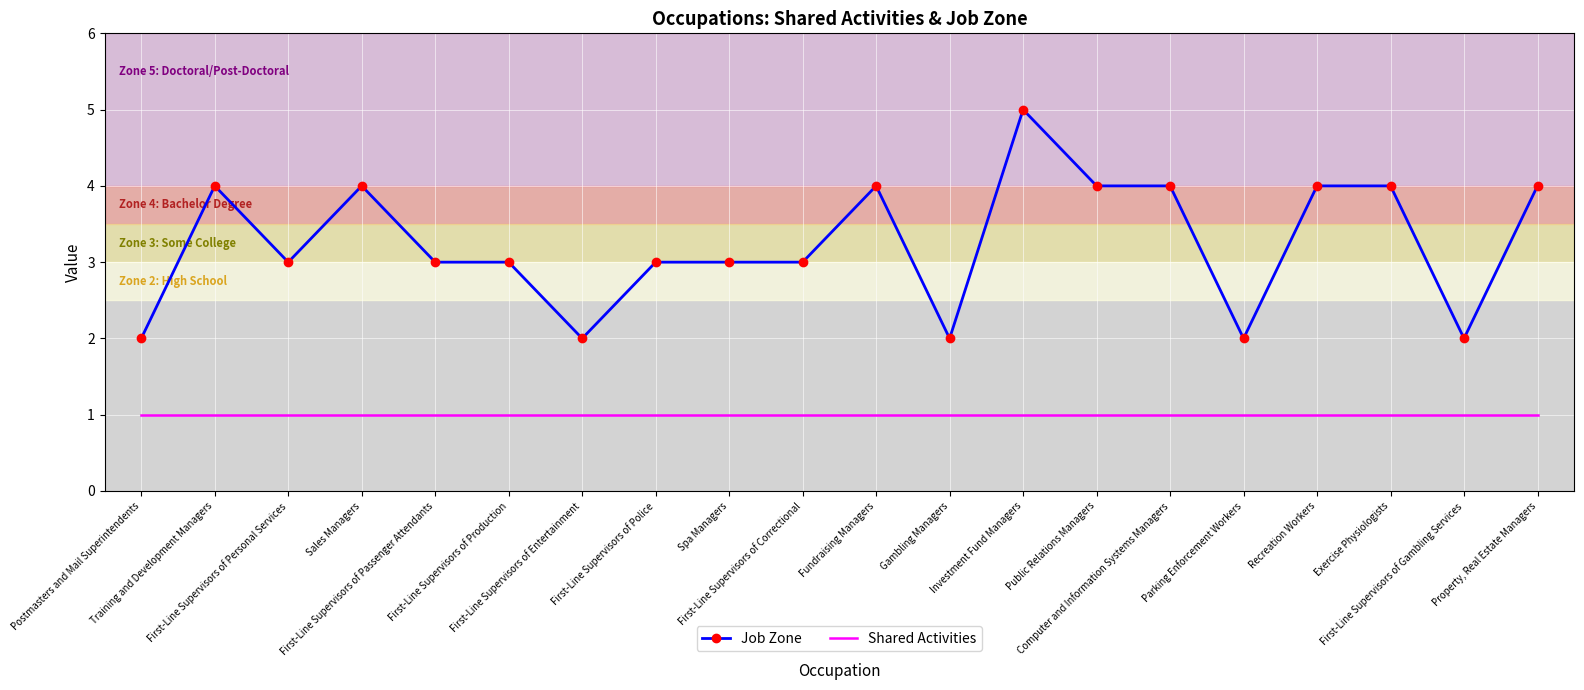

True or false: Shared Activities and Job Zone cross at least once.

False